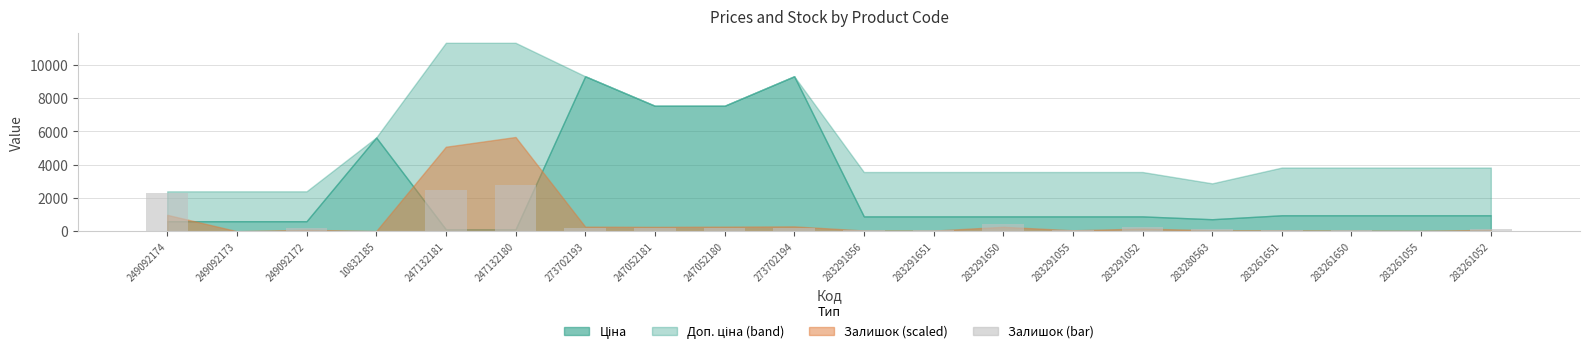

At which label is the value closest to 1398?

249092174